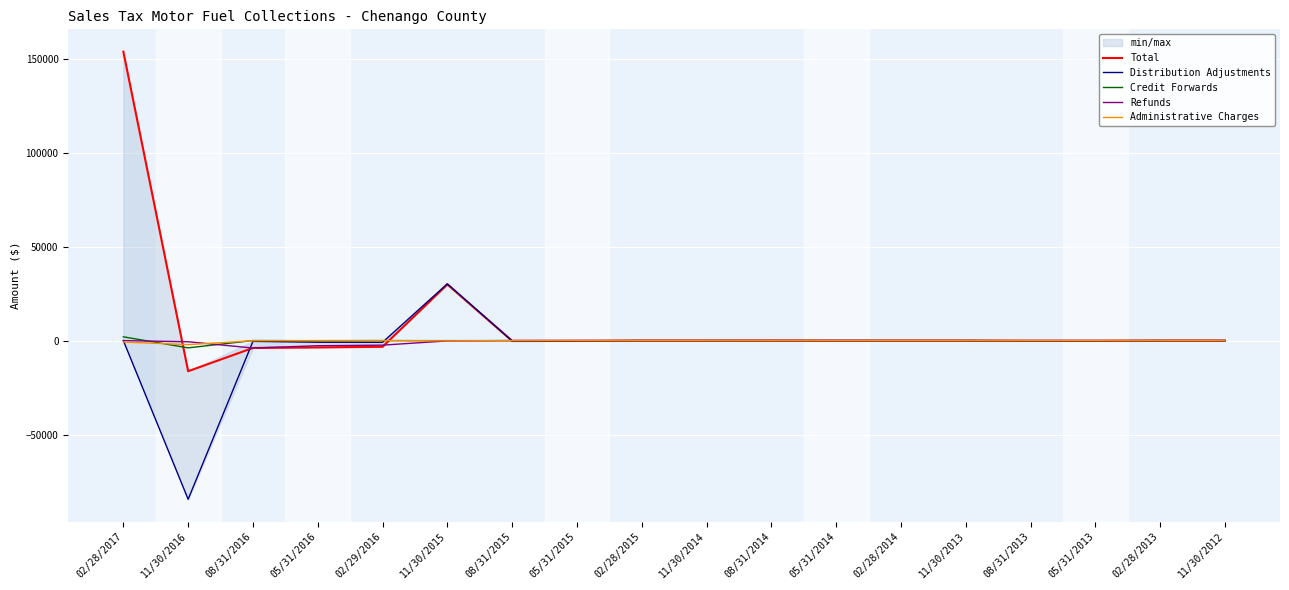

At which label does Administrative Charges reach its peak?

02/29/2016